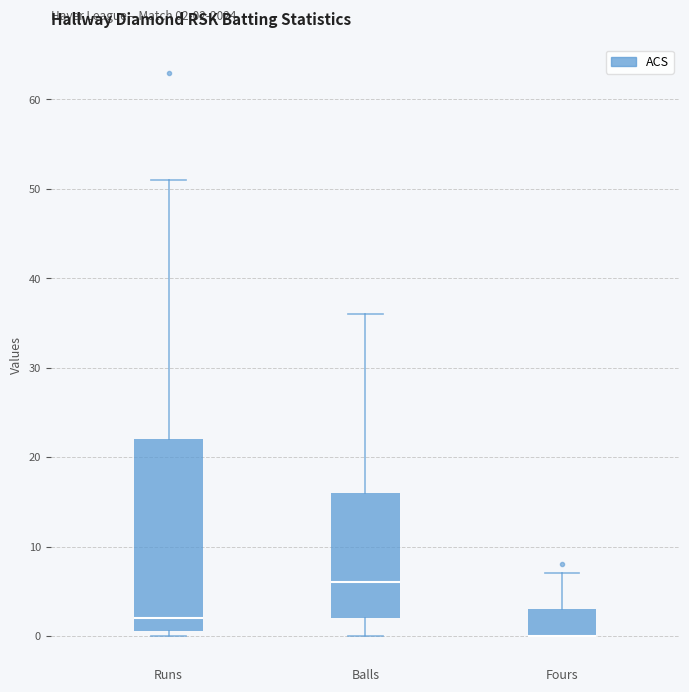

Comparing the boxes themselves (not the whiskers), which one is the tallest?

Runs